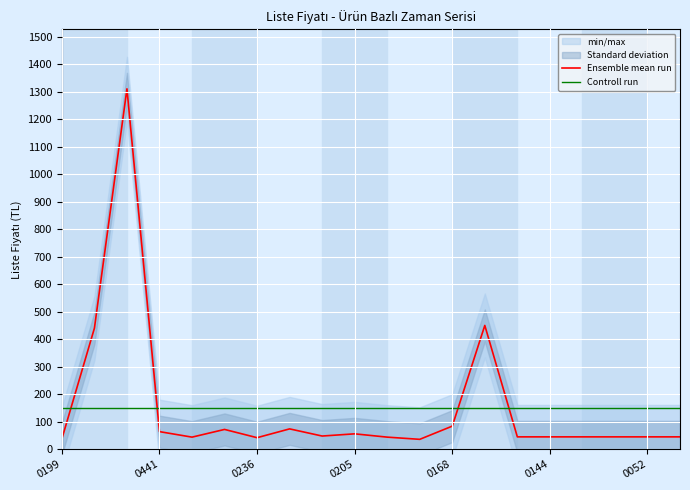

Read the Ensemble mean run value at 0052.

45.0